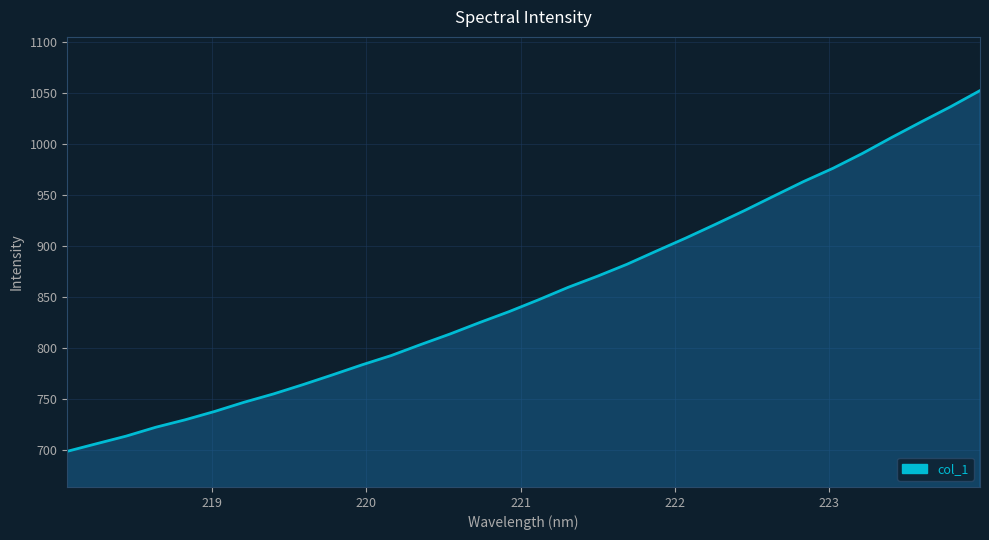

What is the difference between the maximum and minimum values?

353.5